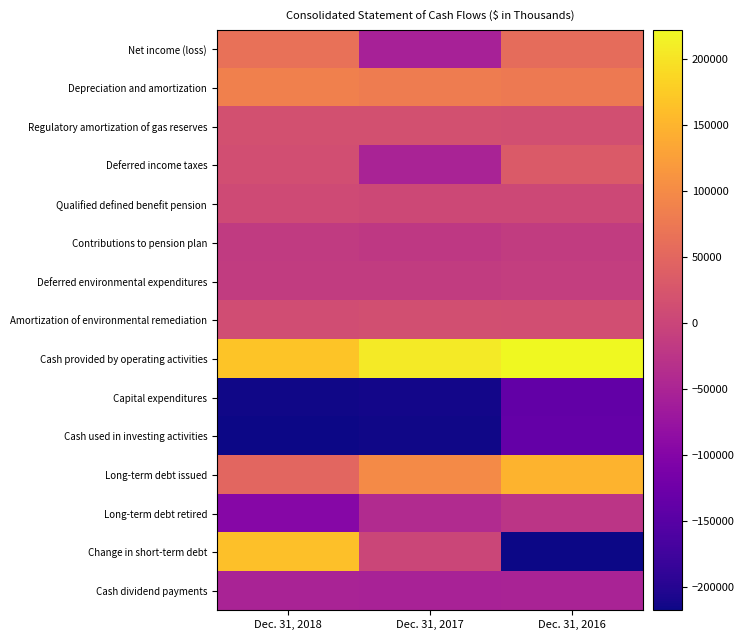

Which series has the widest spread of values?

Change in short-term debt